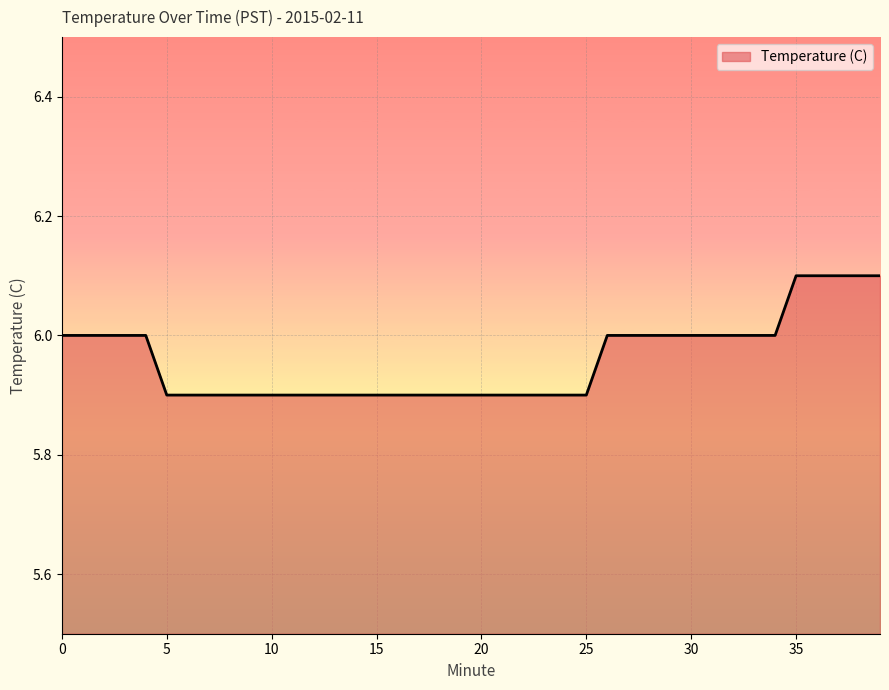

What is the smallest value displayed?

5.9